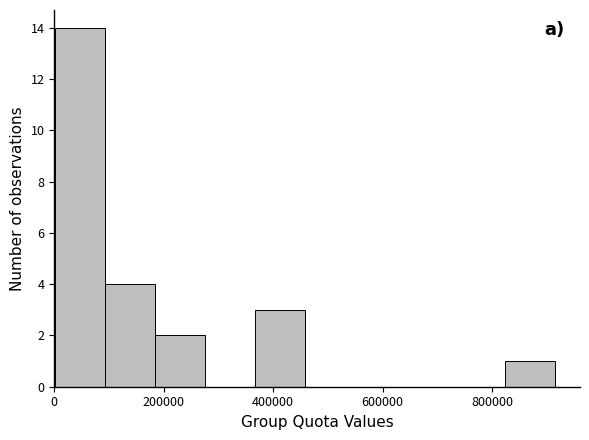

Reading left to right, list every bar in this chart as the range it spans on the x-axis followed by its height. Neither the bar edges nor the heights are printed on the chart, so give them approximately, as read against the axes.

0 to 100000: 14
100000 to 180000: 4
180000 to 280000: 2
280000 to 360000: 0
360000 to 460000: 3
460000 to 540000: 0
540000 to 640000: 0
640000 to 740000: 0
740000 to 820000: 0
820000 to 920000: 1